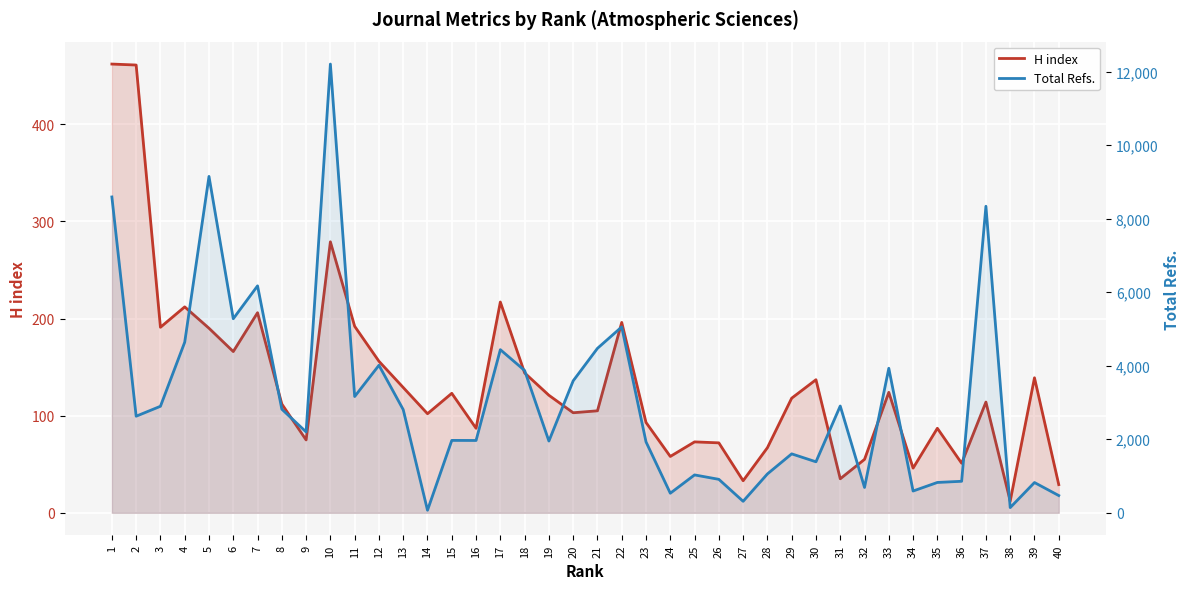

Does the chart display data point markers on the line(s)?

No